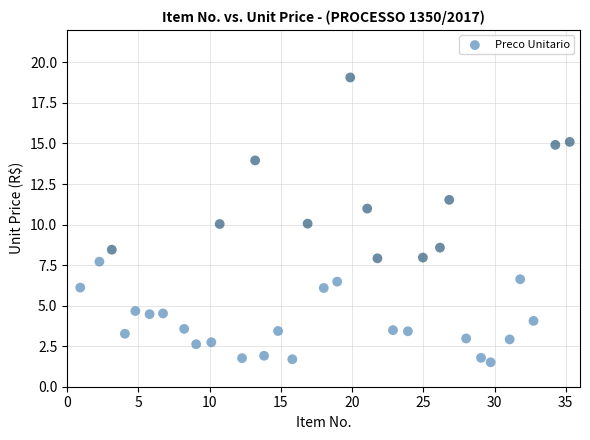

What is the range of X values (max minus min)?

34.4